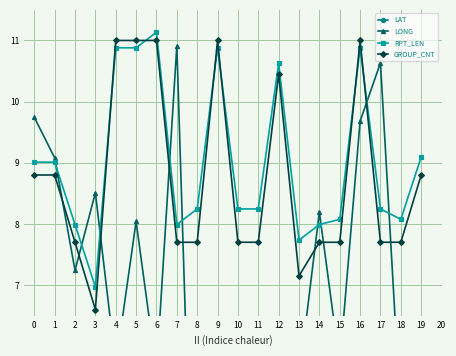

At which category is the sum across all series the highest?

5